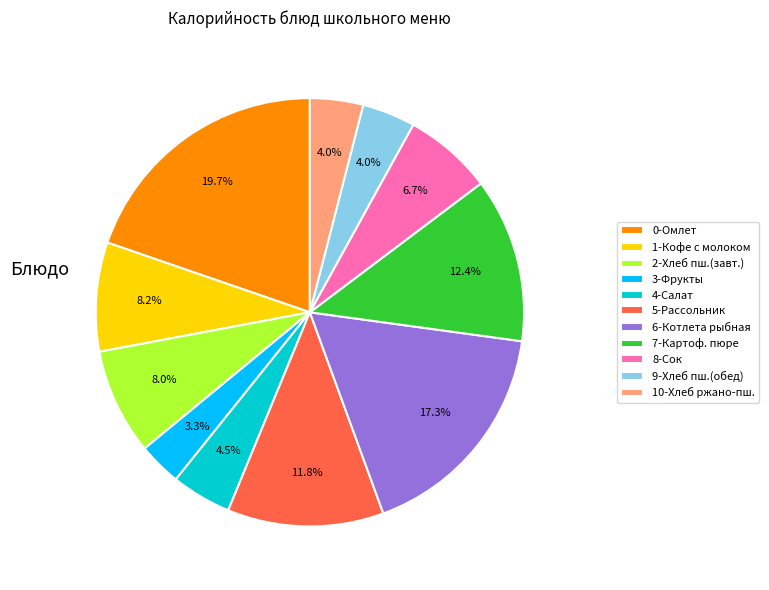

To the nearest percent, what is the difference between the largest and smallest slice percentages?

16%